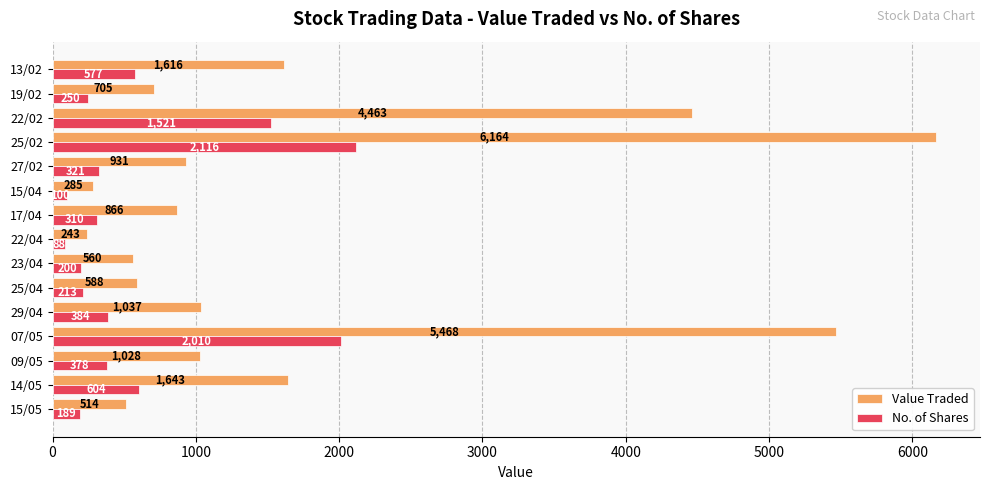

What is the total value across all series at 29/04?

1421